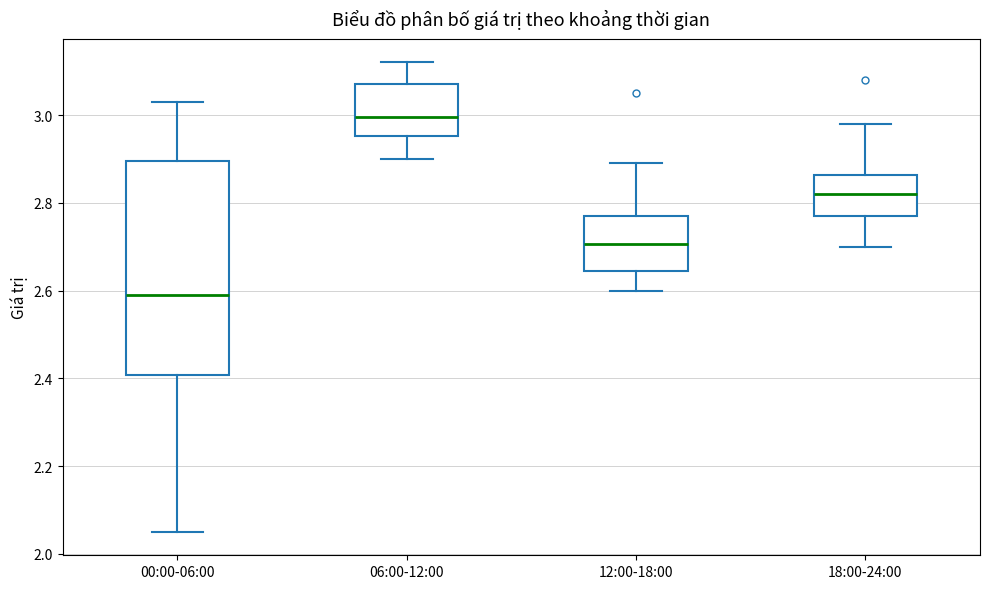

Which box has the lowest median line?

00:00-06:00